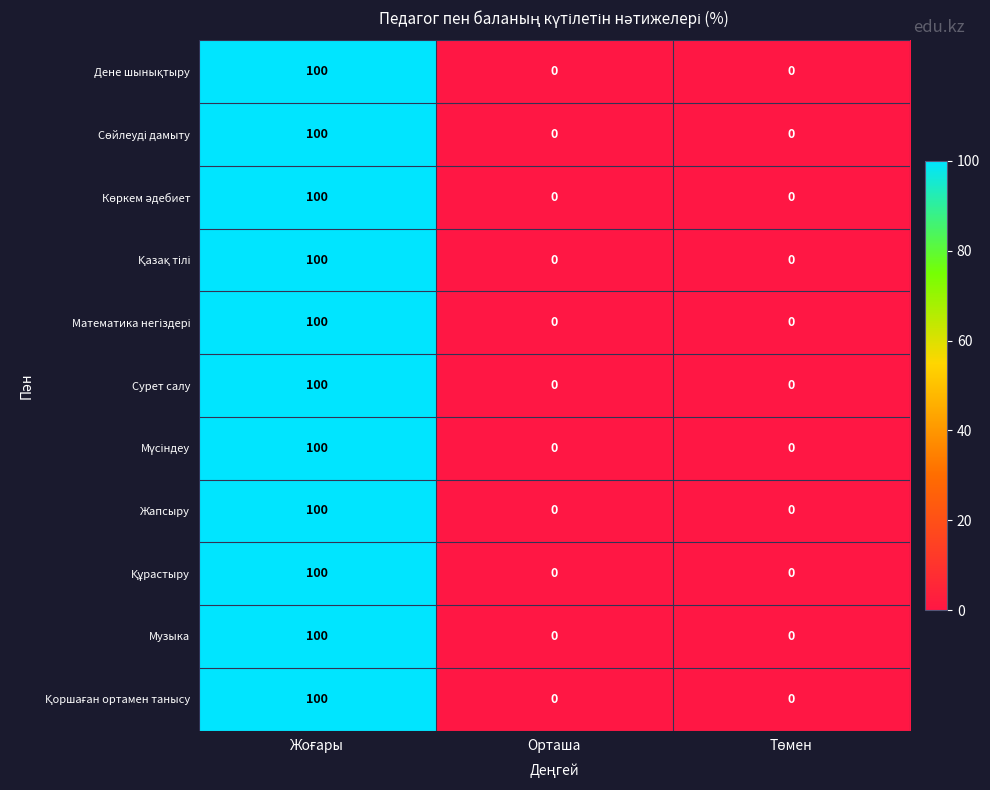

What is the greatest value displayed?

100